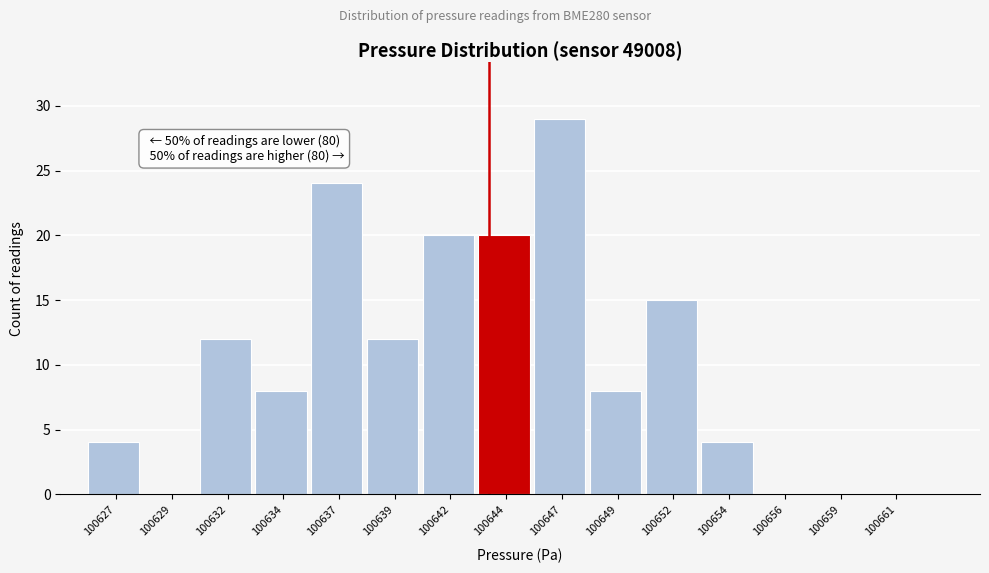

Reading right to left, list all the values displayed in this chart.

100661=0	100659=0	100656=0	100654=4	100652=15	100649=8	100647=29	100644=20	100642=20	100639=12	100637=24	100634=8	100632=12	100629=0	100627=4